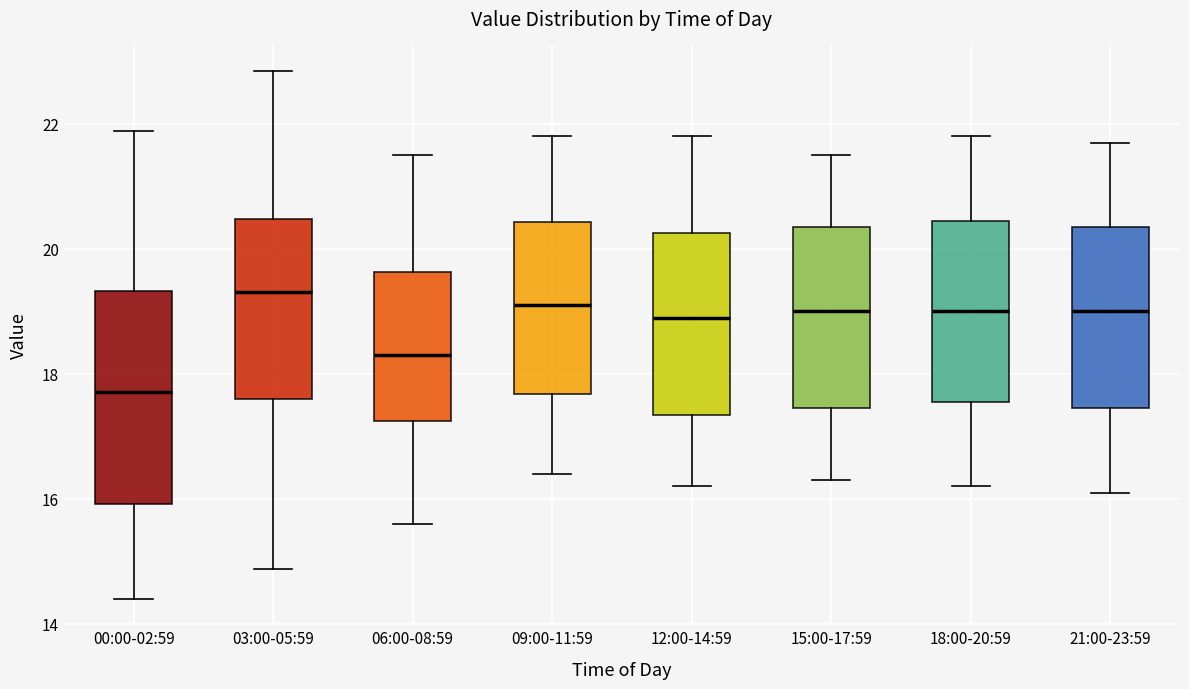

Comparing the boxes themselves (not the whiskers), which one is the tallest?

00:00-02:59